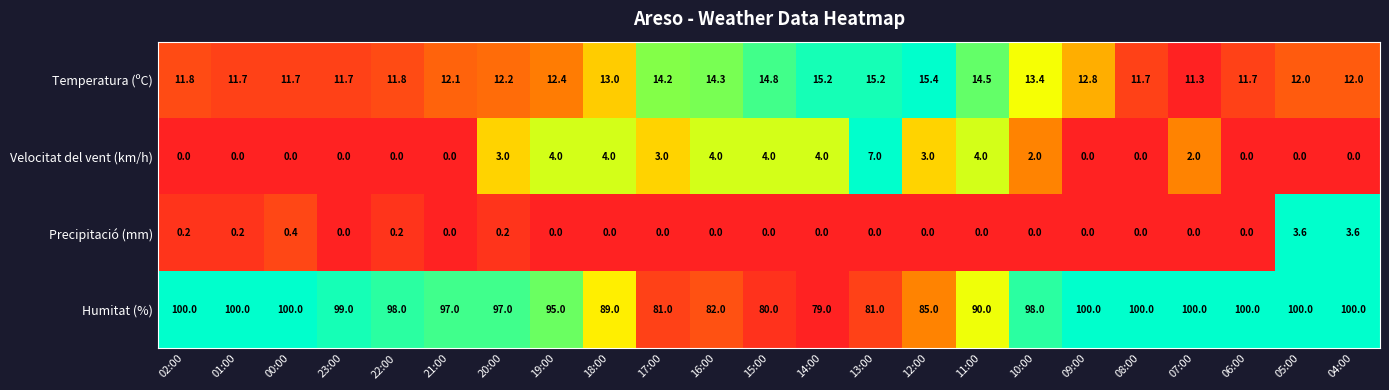

What is the spread (max minus min) of values at 02:00?

100.0